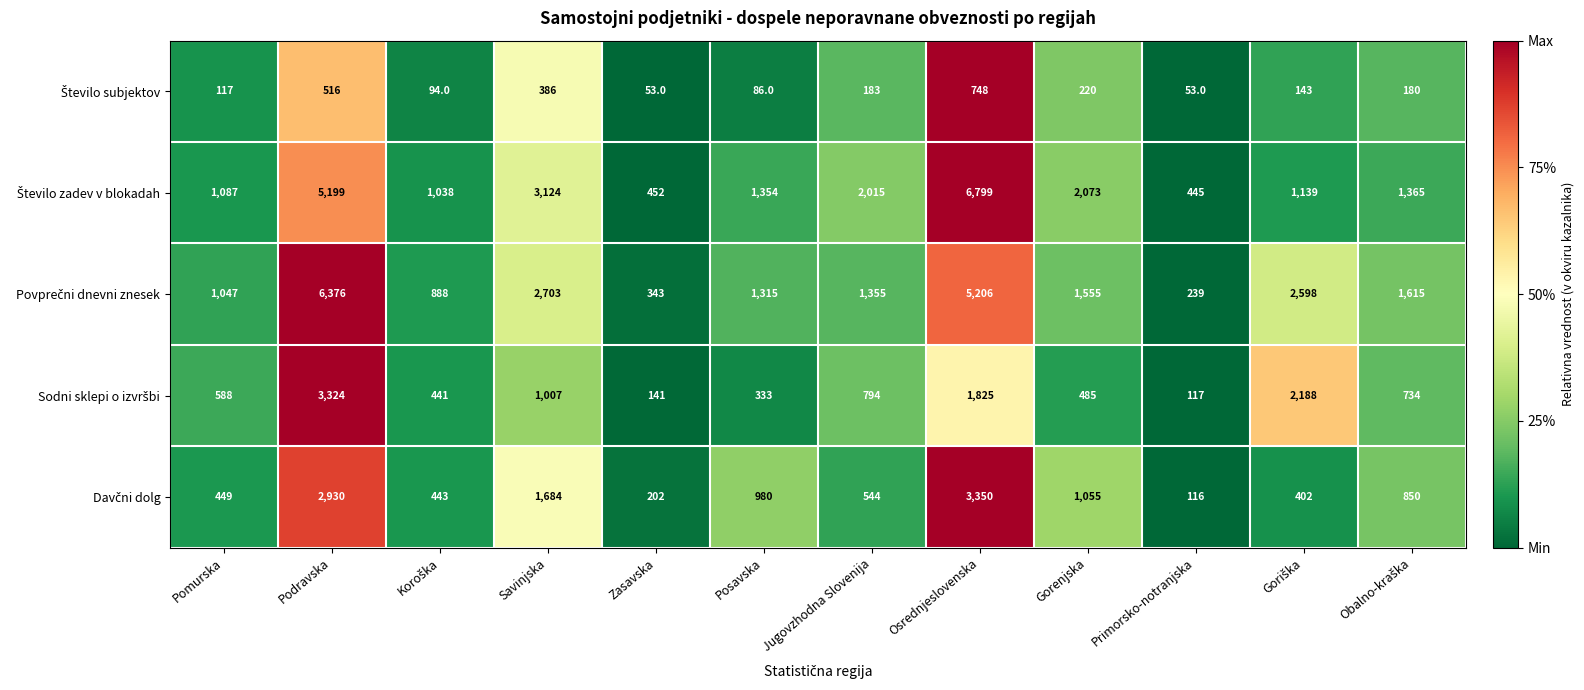

What is the spread (max minus min) of values at Posavska?

1268